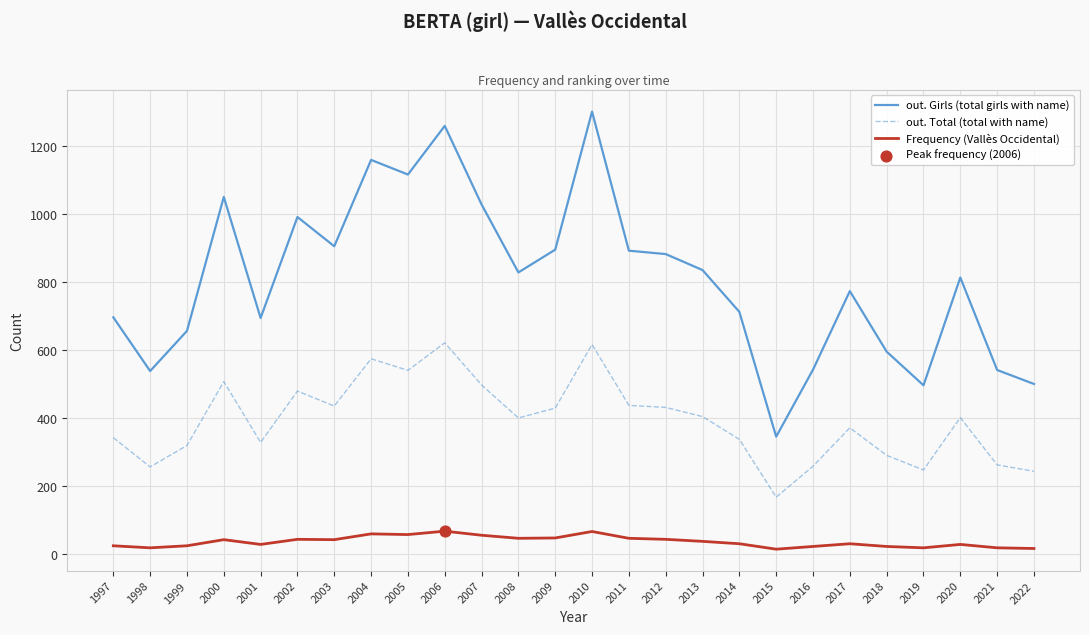

At how many categories does at least one series exceed 1213?

2